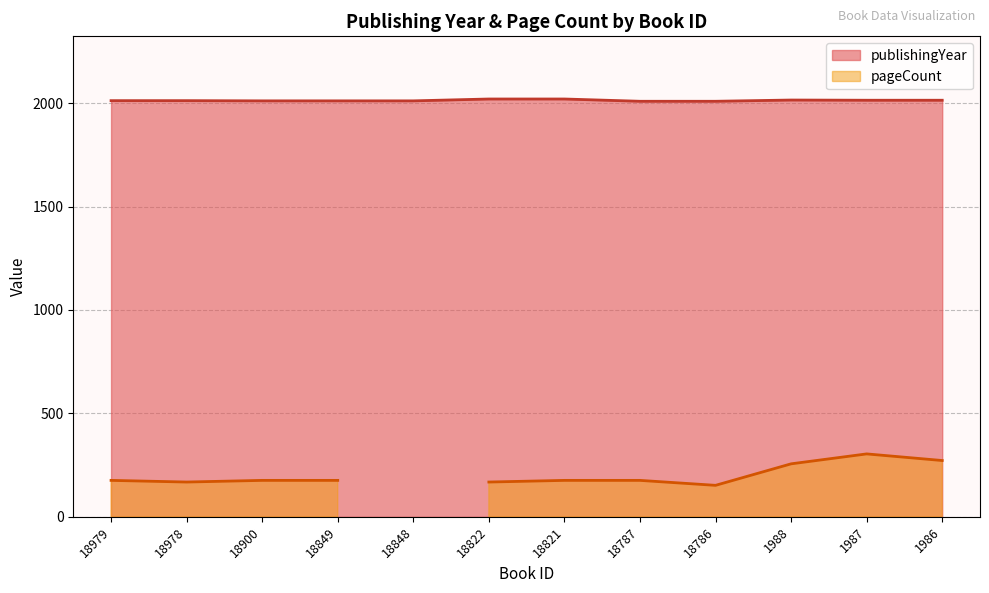

What is the ratio of the value at 18900 to the value at 18979?

1.0